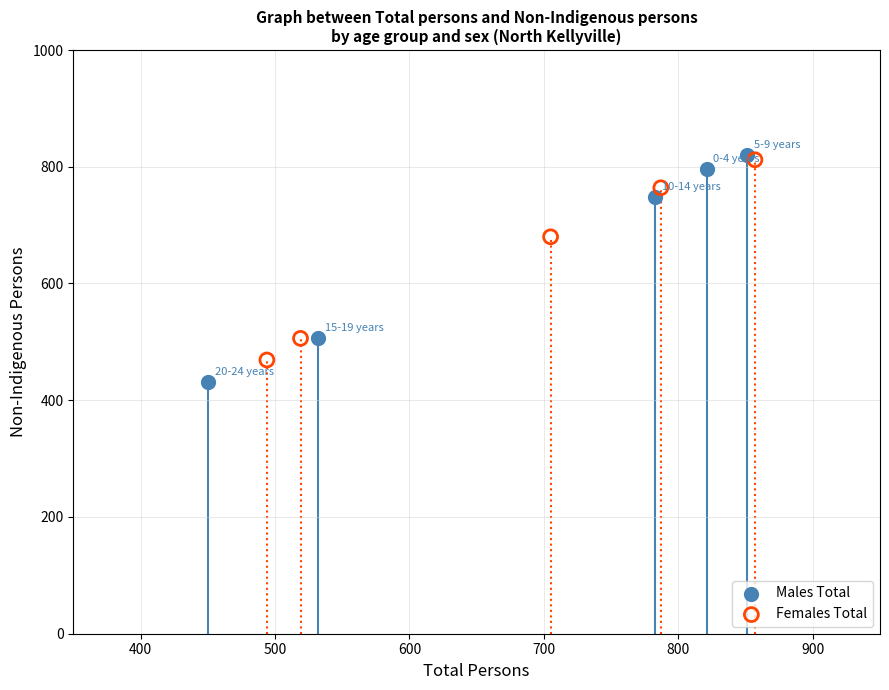

What are all the series names shown in the legend?

Males Total, Females Total